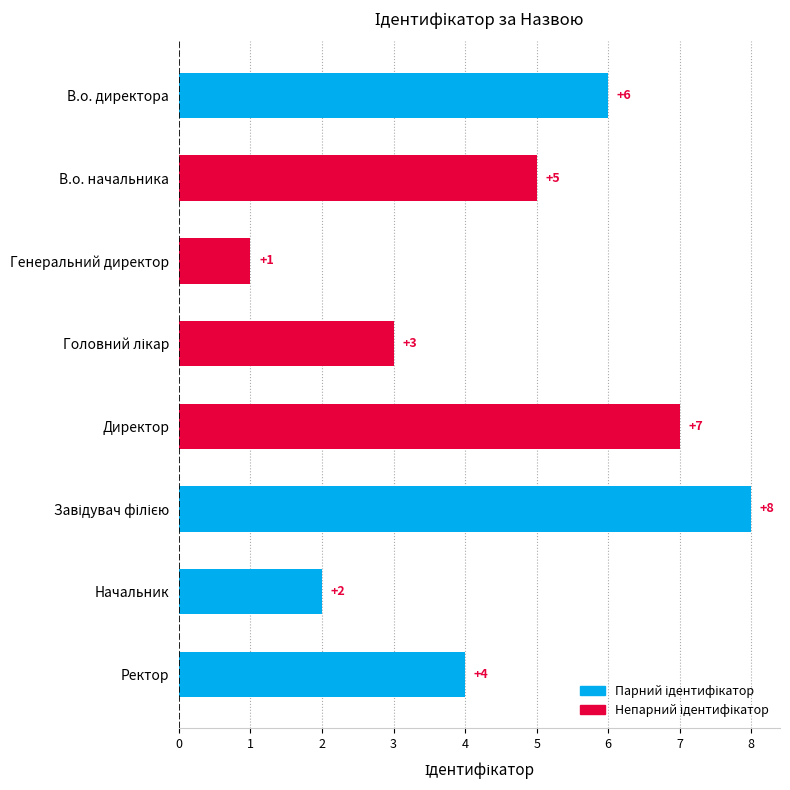

What is the sum of all values?

36